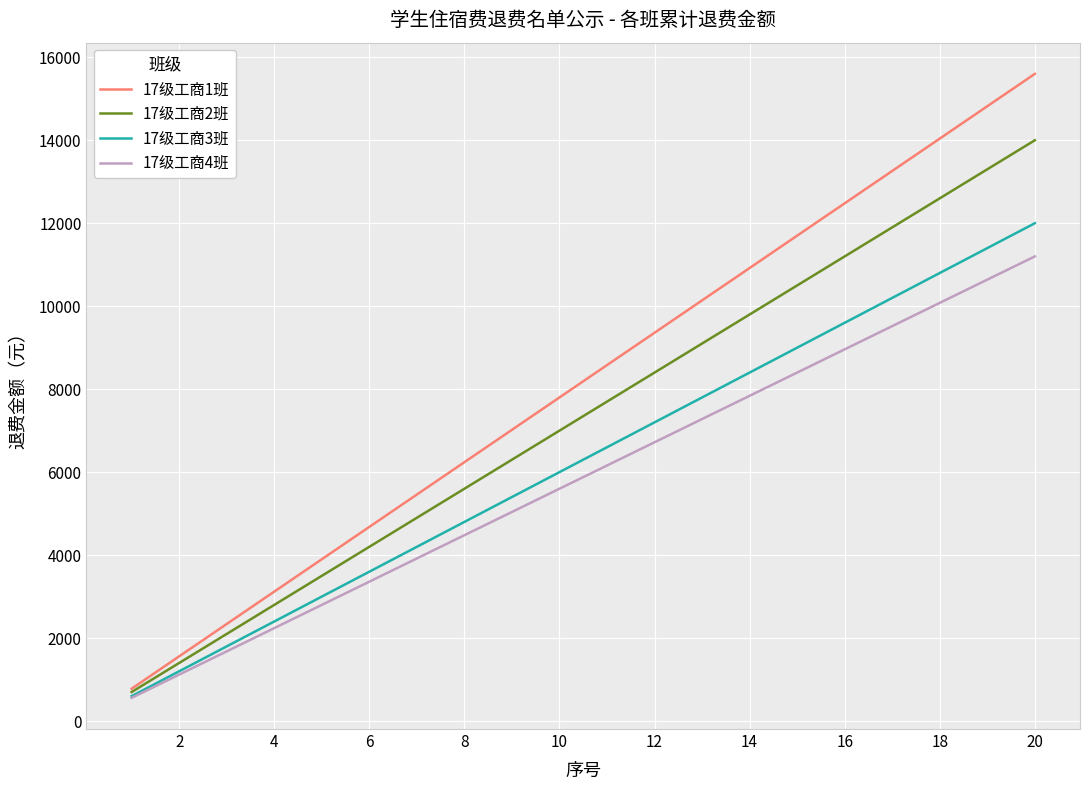

True or false: 17级工商1班 has more than 2 interior local peaks.

False